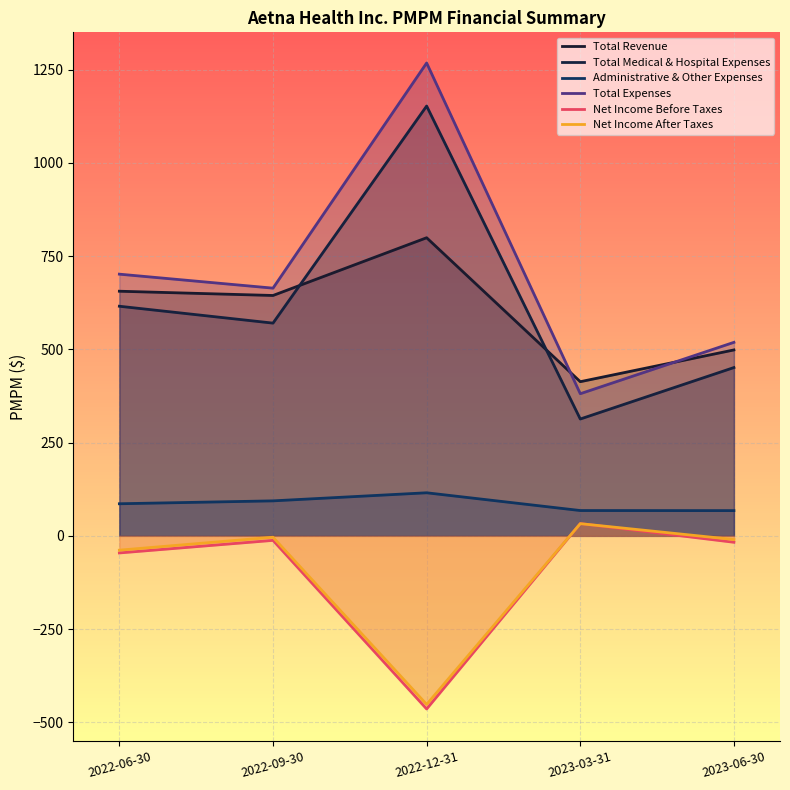

What is the label of the 3rd point from the right?

2022-12-31